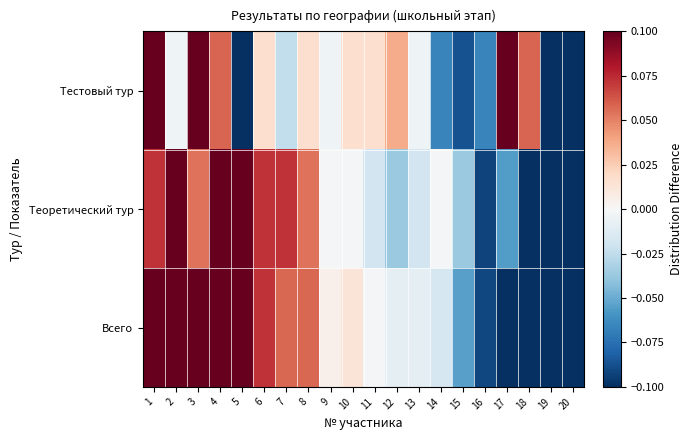

Reading left to right, extract all data points from this chart.

Тестовый тур: 1=0.1	2=-0.0	3=0.1	4=0.1	5=-0.1	6=0.0	7=-0.0	8=0.0	9=-0.0	10=0.0	11=0.0	12=0.0	13=-0.0	14=-0.1	15=-0.1	16=-0.1	17=0.1	18=0.1	19=-0.1	20=-0.1
Теоретический тур: 1=0.1	2=0.1	3=0.1	4=0.1	5=0.1	6=0.1	7=0.1	8=0.1	9=-0.0	10=-0.0	11=-0.0	12=-0.0	13=-0.0	14=-0.0	15=-0.0	16=-0.1	17=-0.1	18=-0.1	19=-0.1	20=-0.1
Всего: 1=0.1	2=0.1	3=0.1	4=0.1	5=0.1	6=0.1	7=0.1	8=0.1	9=0.0	10=0.0	11=-0.0	12=-0.0	13=-0.0	14=-0.0	15=-0.1	16=-0.1	17=-0.1	18=-0.1	19=-0.1	20=-0.1